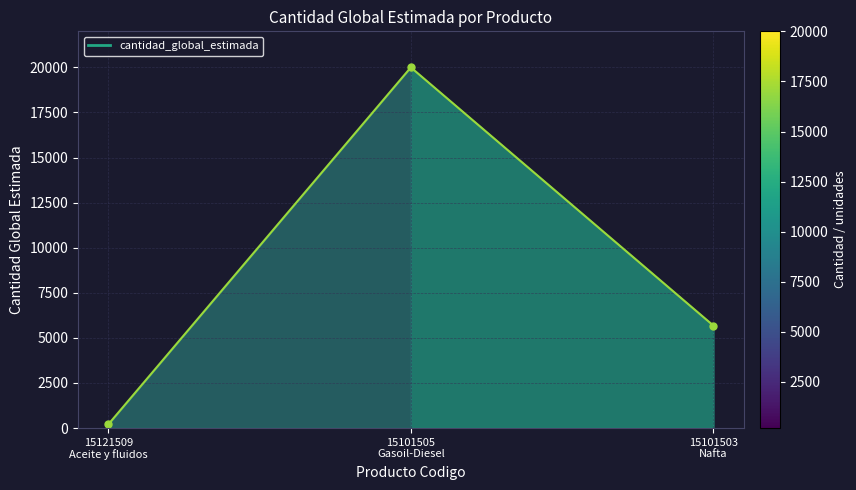

Reading left to right, transcribe all the data shown in this chart.

15121509
Aceite y fluidos=200	15101505
Gasoil-Diesel=20000	15101503
Nafta=5680